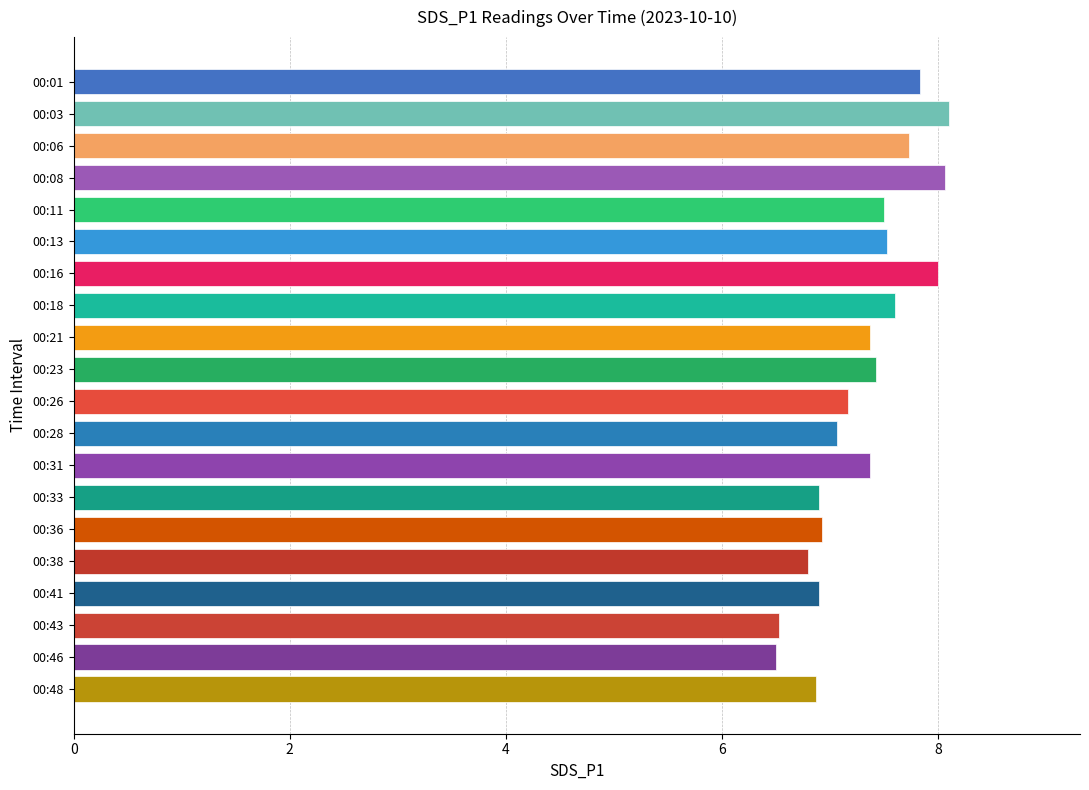

The value at 00:06 is 4.4. True or false?

False